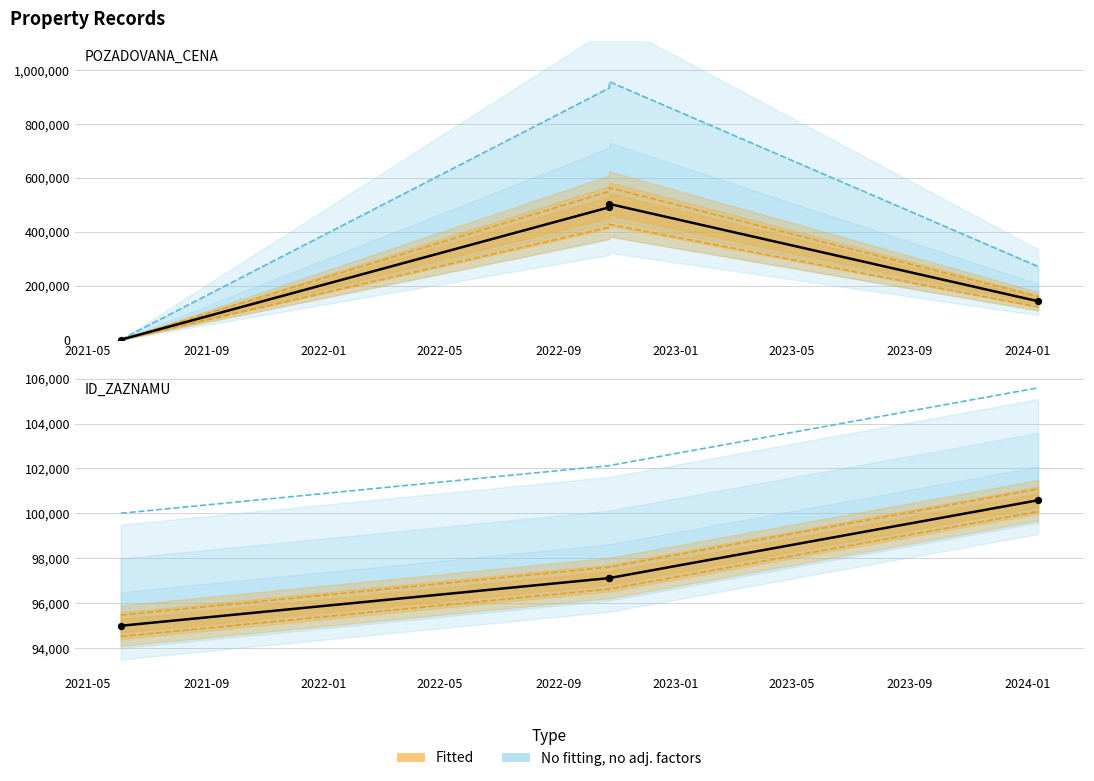

Which series reaches the minimum Y coordinate?

POZADOVANA_CENA